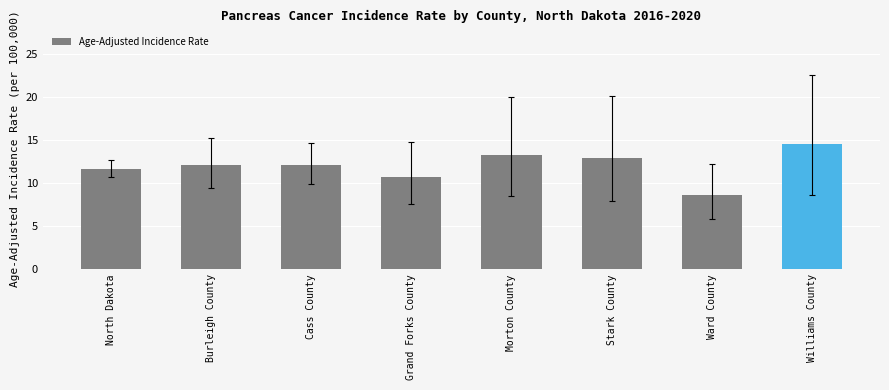

What value does the data have at Cass County?

12.1